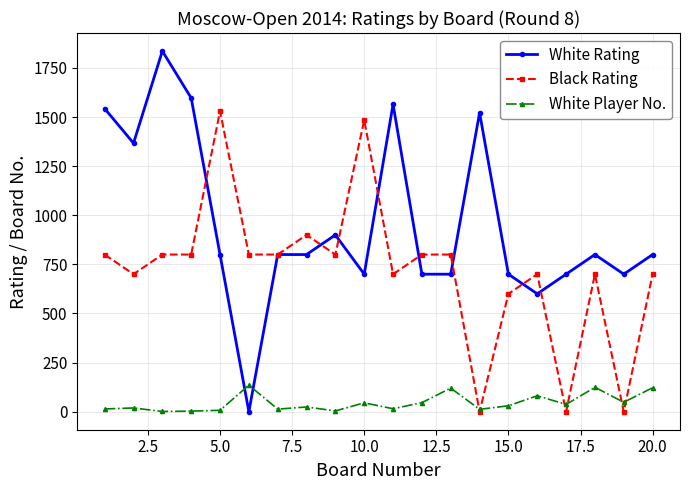

Which series has the widest spread of values?

White Rating